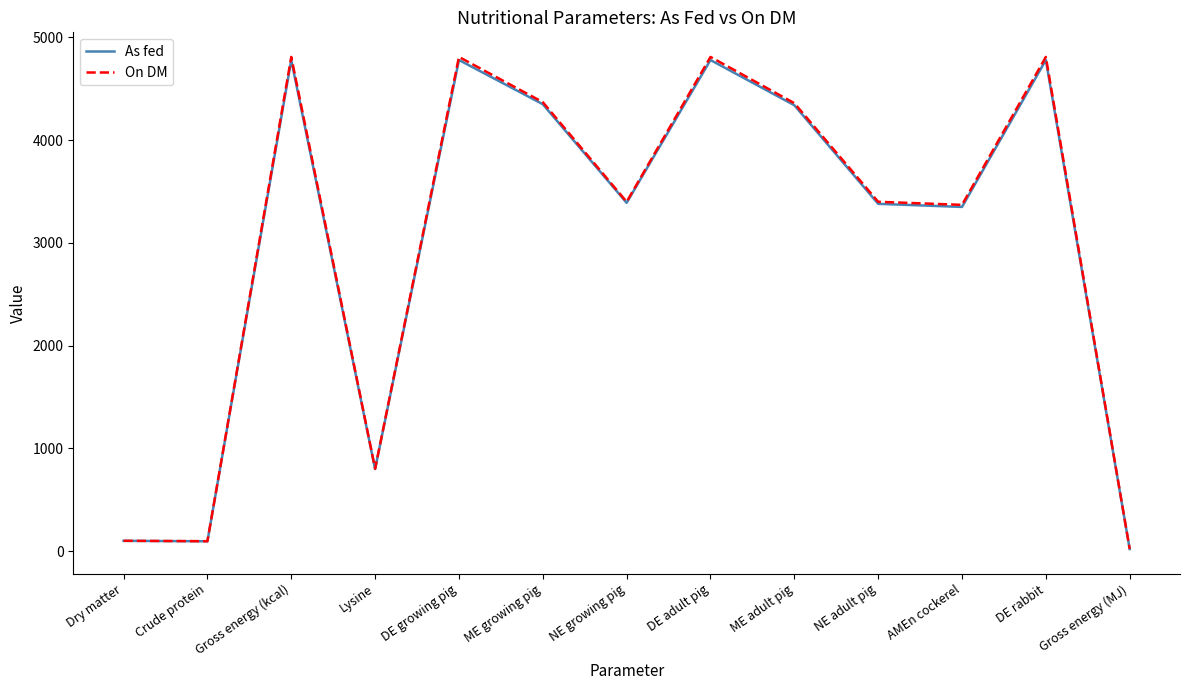

What is the total value across all series at Gross energy (MJ)?

40.1